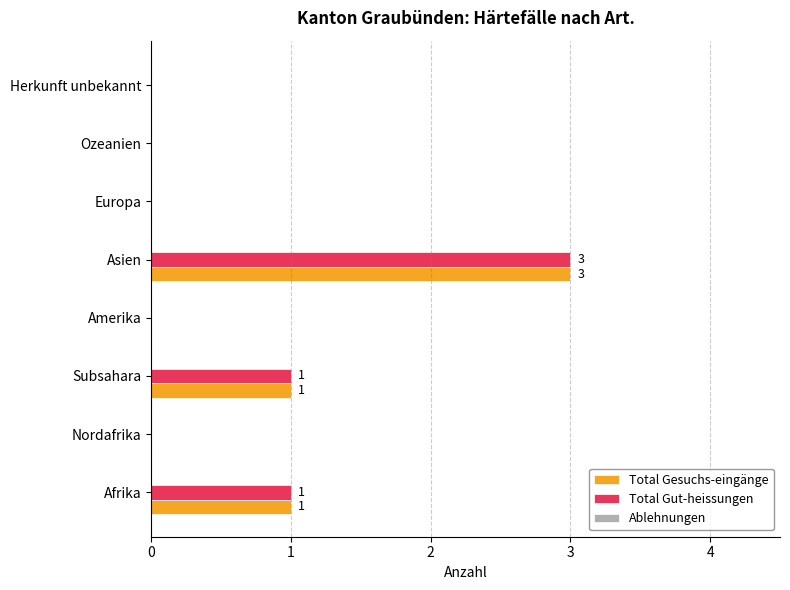

Is the value of Total Gut-heissungen at Europa greater than the value of Total Gesuchs-eingänge at Asien?

No